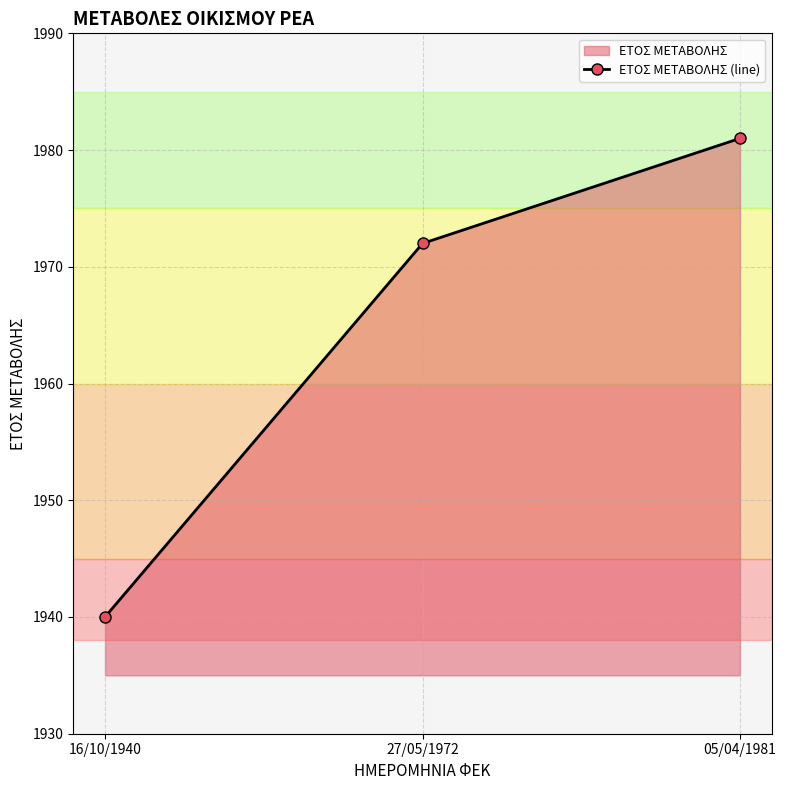

Between 16/10/1940 and 05/04/1981, which is larger?

05/04/1981